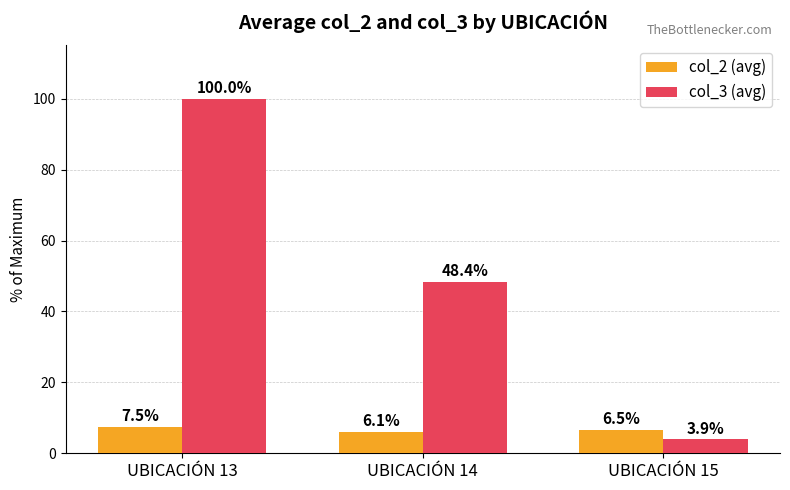

Which series has the widest spread of values?

col_3 (avg)